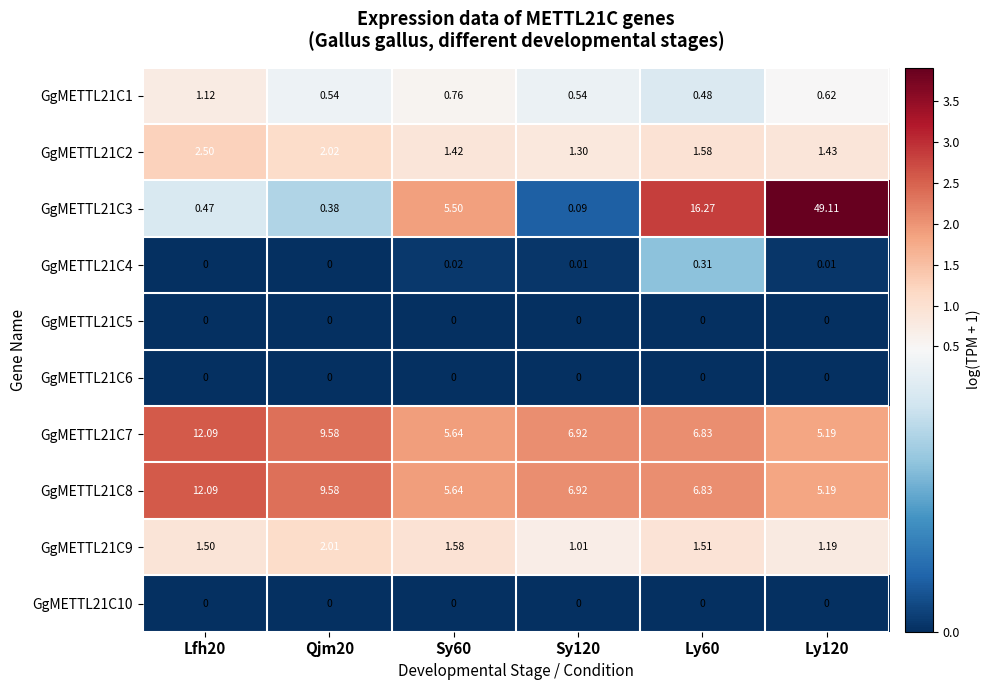

Is the value of GgMETTL21C4 at Ly120 greater than the value of GgMETTL21C8 at Lfh20?

No